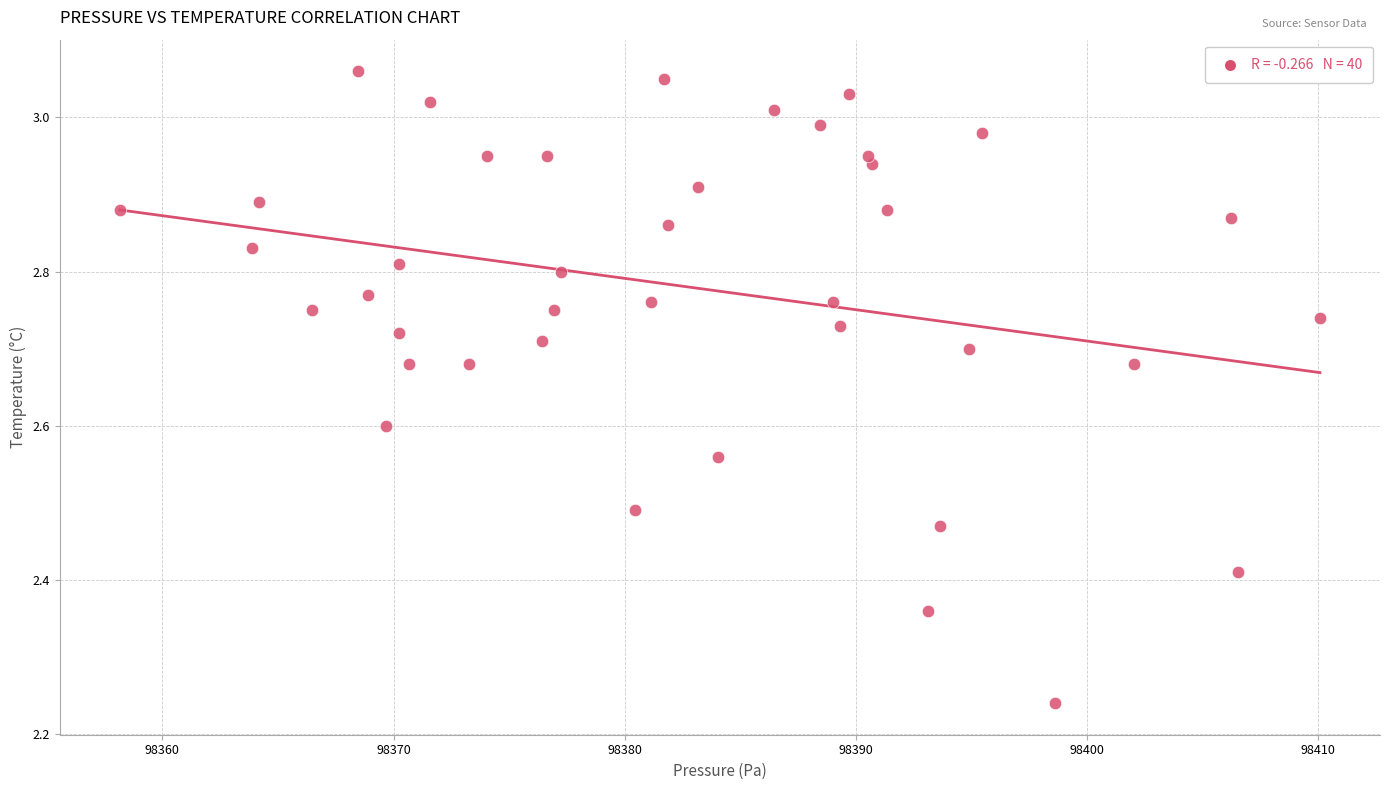

What is the range of Y values (max minus min)?

0.8